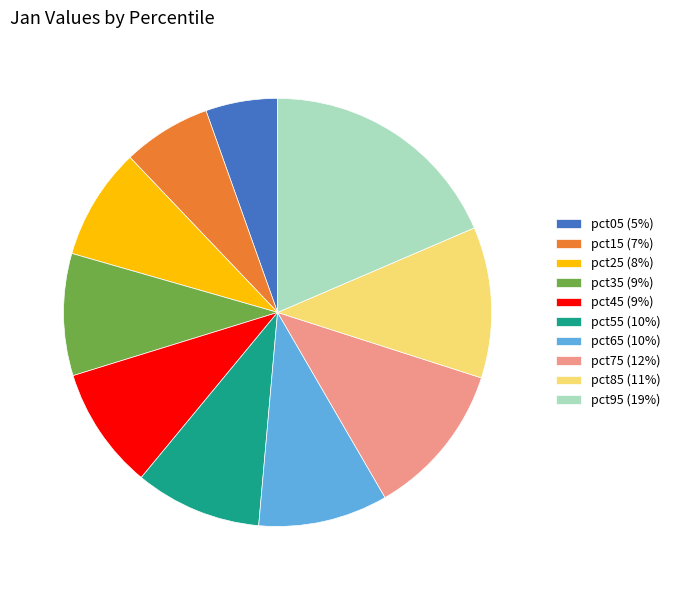

Combined, do pct95 (19%) and pct45 (9%) account for over 50%?

No